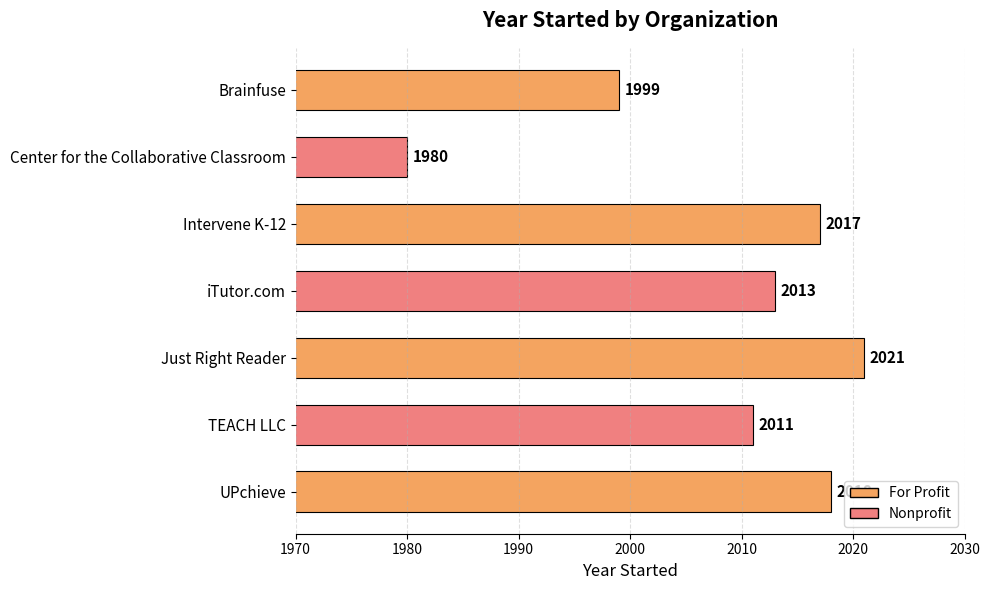

What is the minimum value shown in the chart?

1980